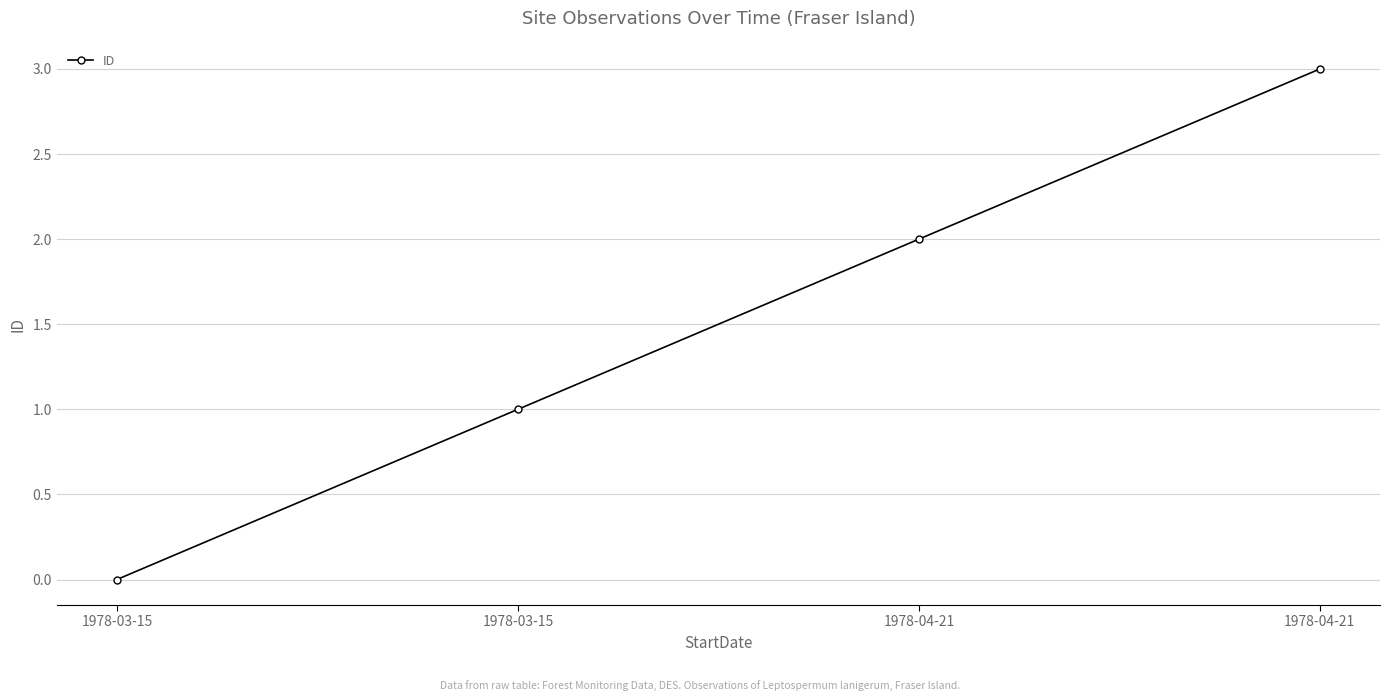

Is it true that the value at 1978-04-21 is 2?

True